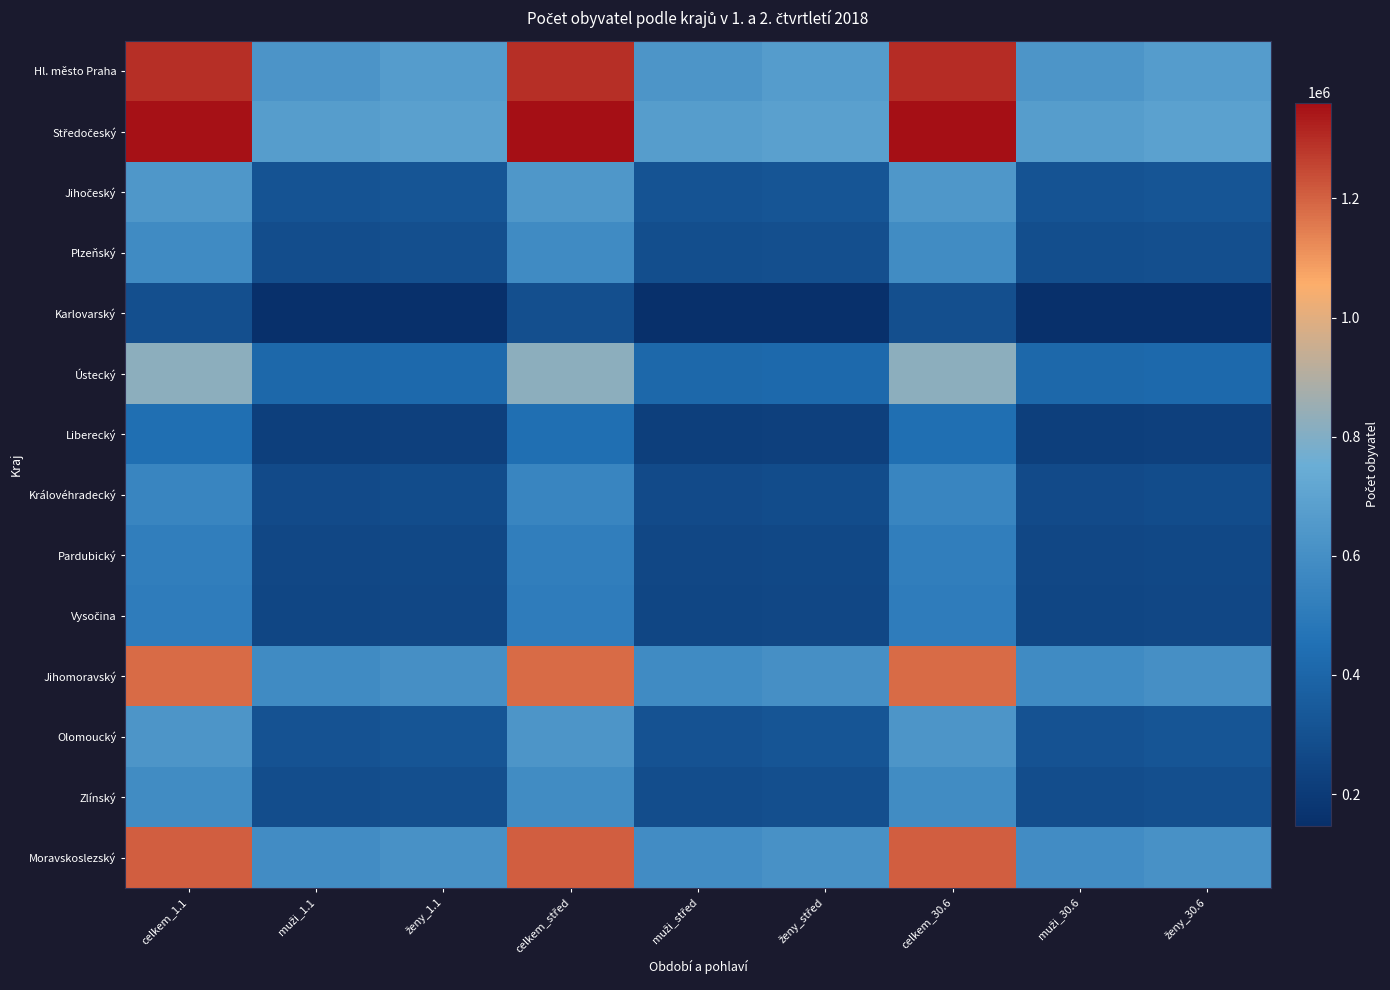

How many distinct data groups are displayed?

14